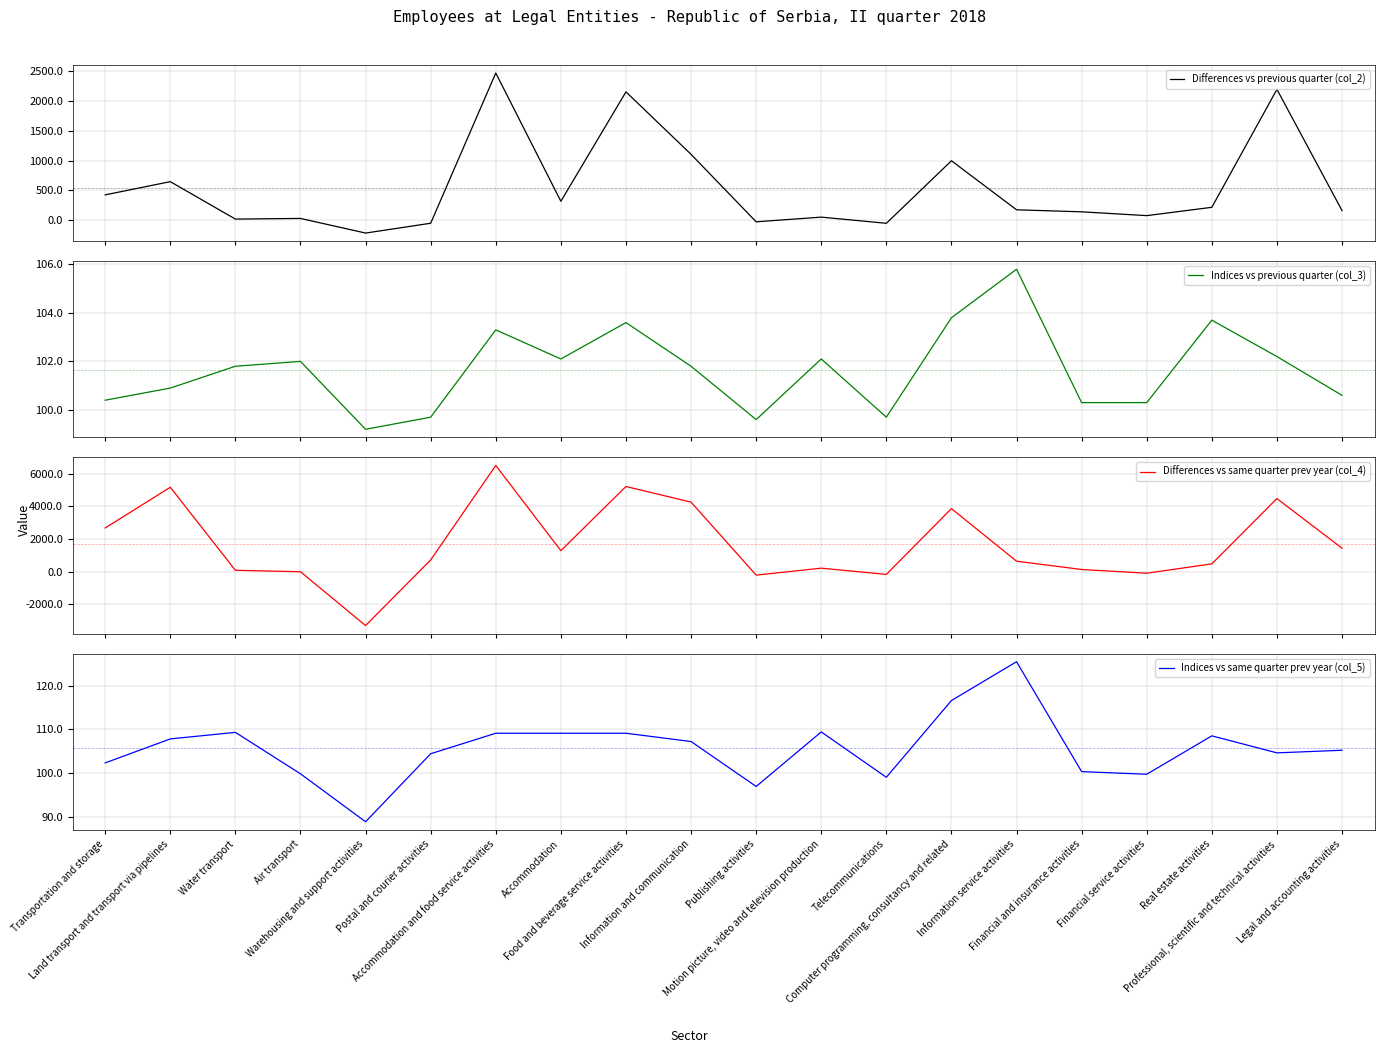

What is the average value of the Differences vs previous quarter (col_2) series?

542